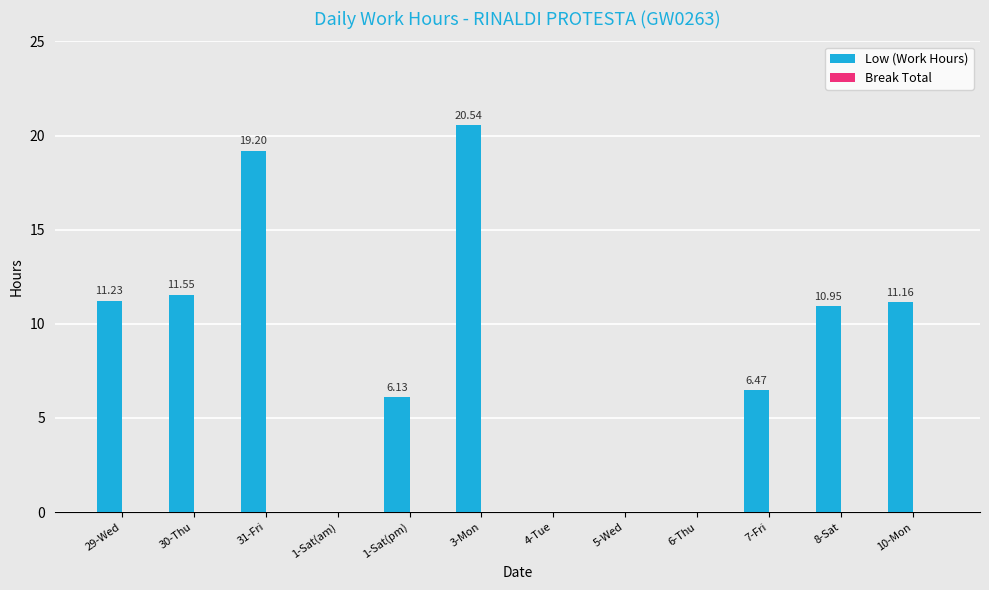

Between 8-Sat and 1-Sat(pm), which is larger?

8-Sat